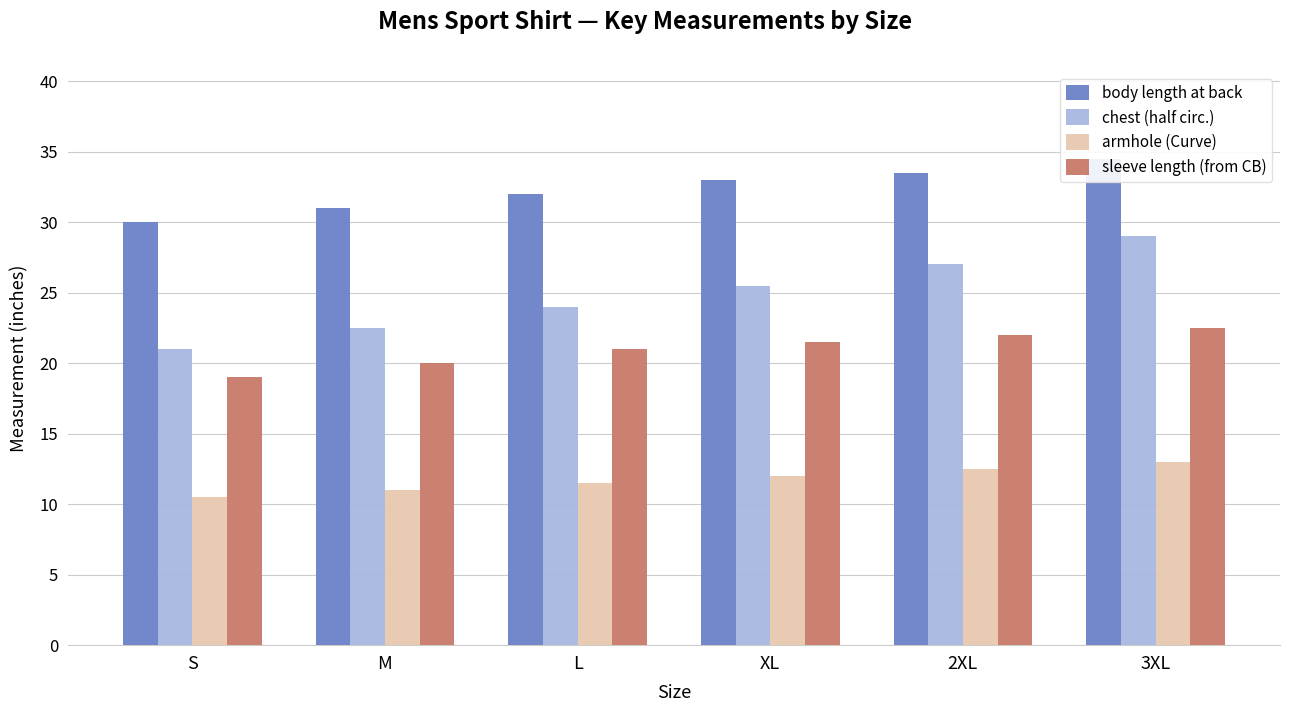

What is the maximum value for chest (half circ.)?

29.0